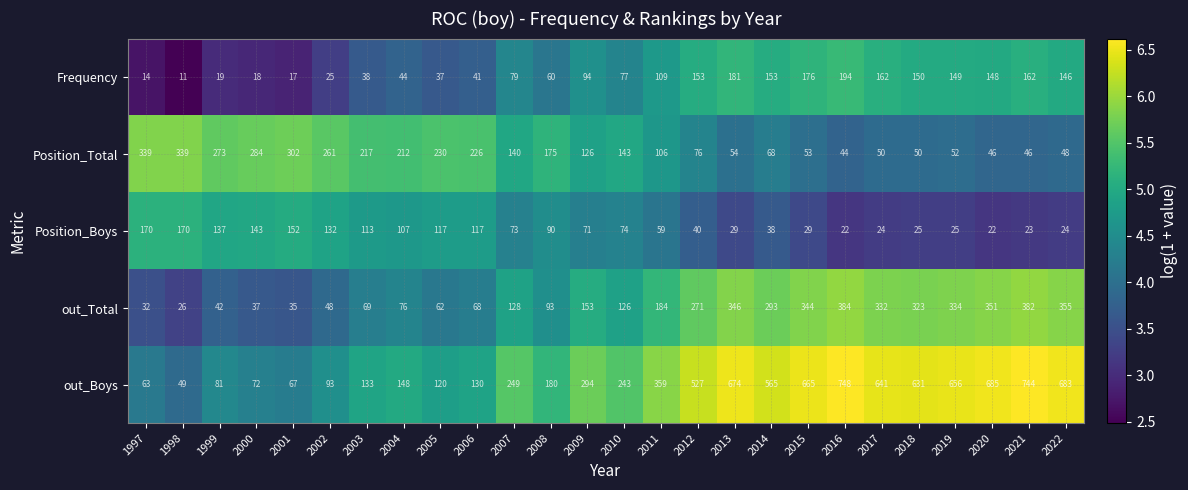

Between 2003 and 2004, which series saw the biggest shift?

out_Boys